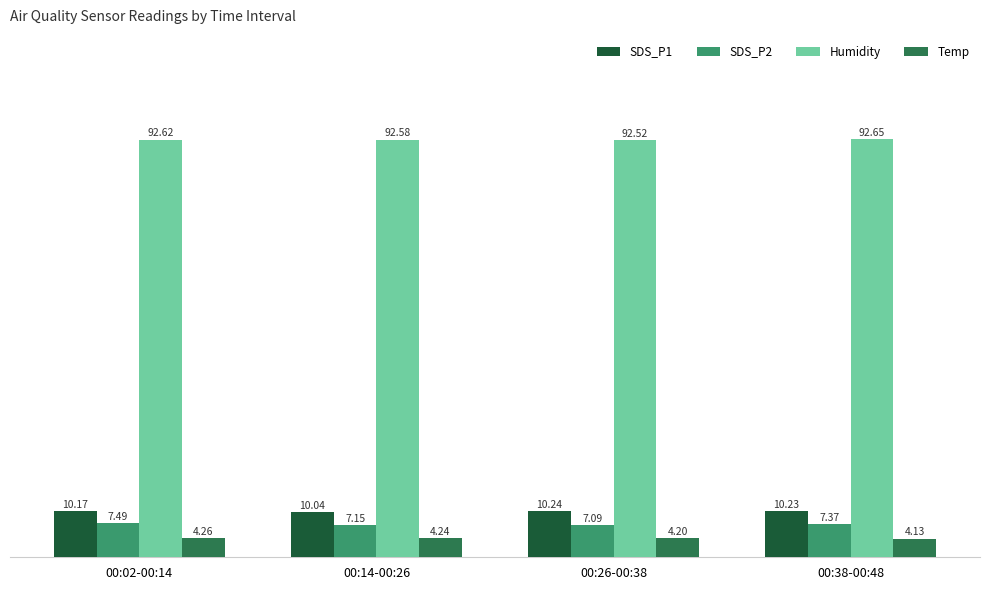

Between 00:14-00:26 and 00:26-00:38, which series saw the biggest shift?

SDS_P1